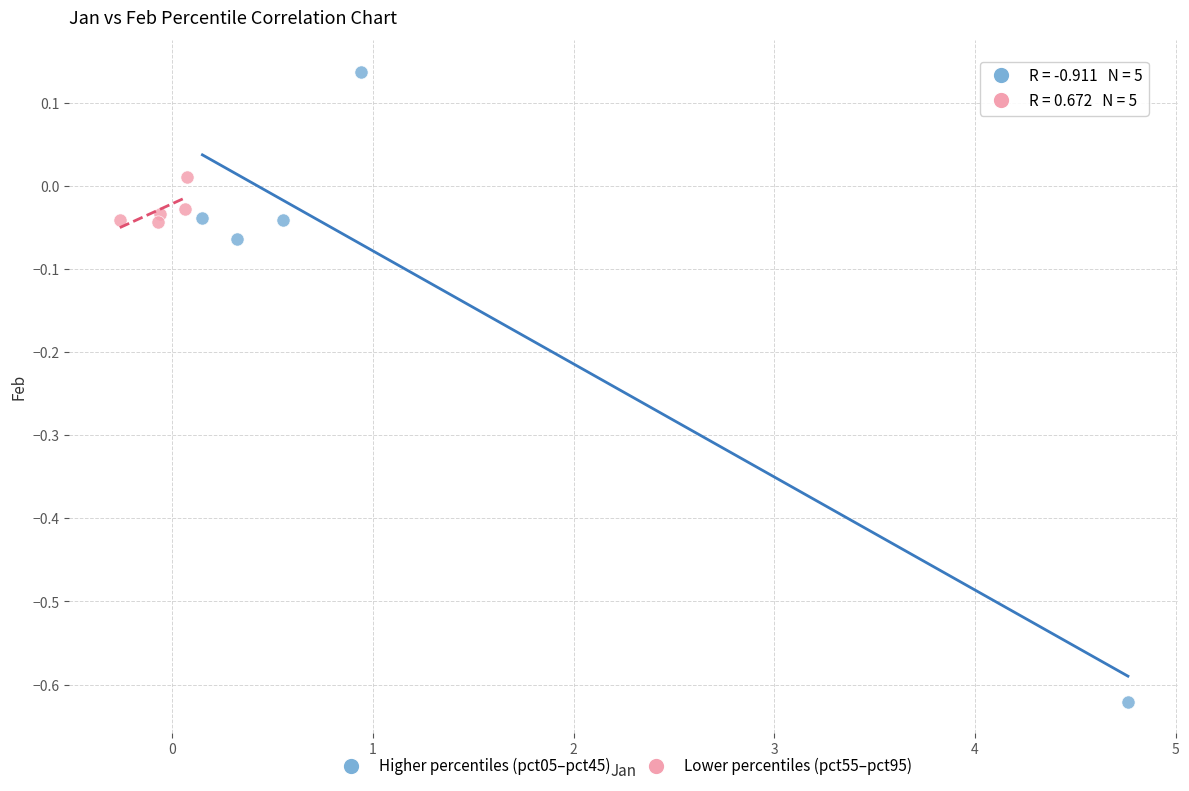

Which series contains the lowest Y value?

Higher percentiles (pct05–pct45)